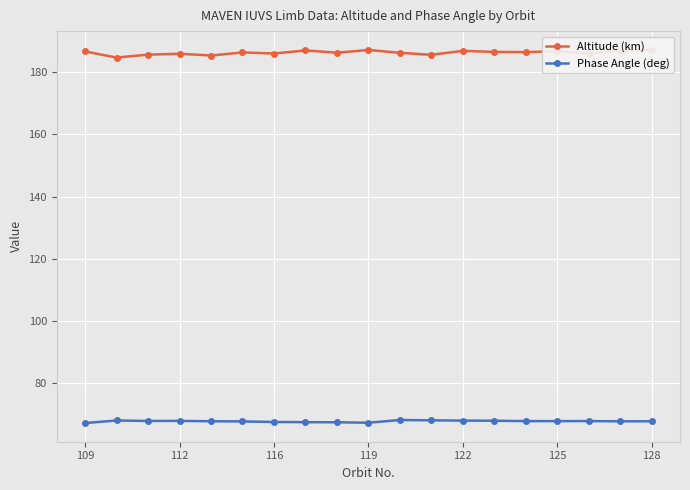

True or false: Phase Angle (deg) and Altitude (km) cross at least once.

False